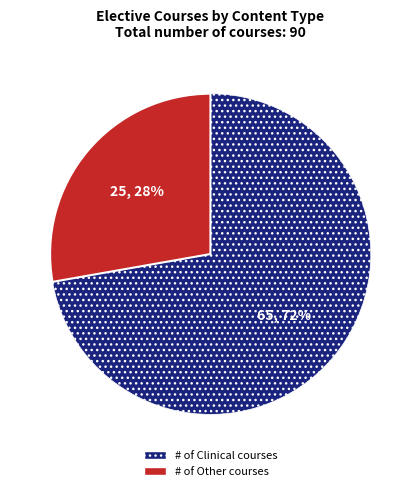

To the nearest percent, what is the average slice percentage?

50%